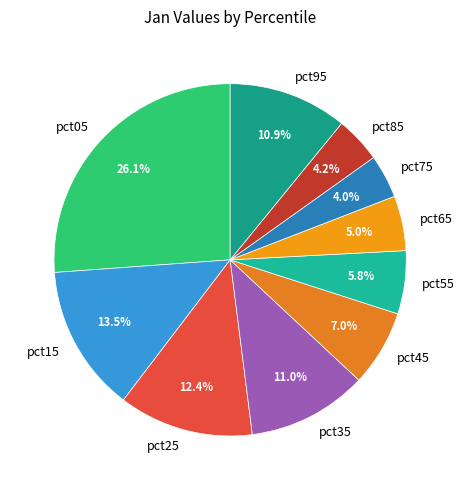

How many segments does this pie chart have?

10